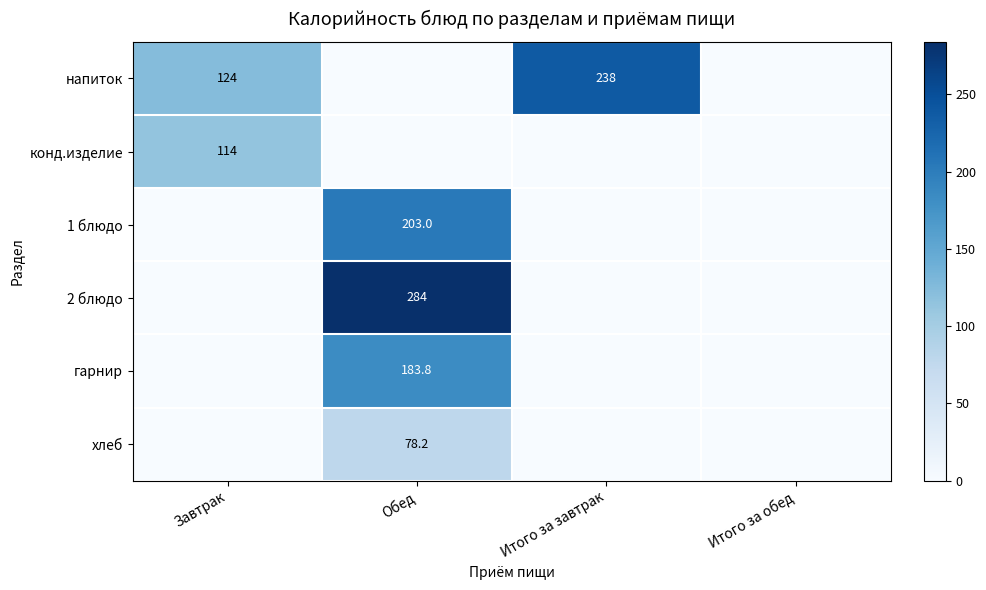

True or false: гарнир has a value of 183.8 at Обед.

True